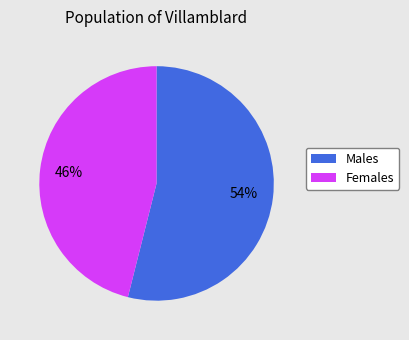

Is there any slice that represents more than half of the pie?

Yes